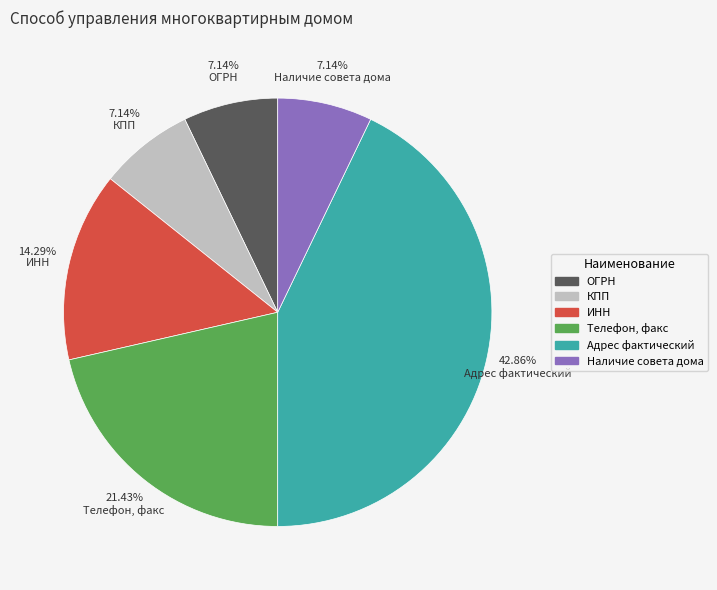

To the nearest percent, what is the average slice percentage?

17%